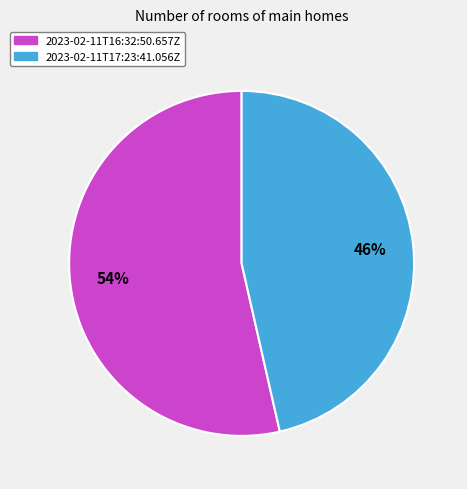

Which slice is the largest?

2023-02-11T16:32:50.657Z